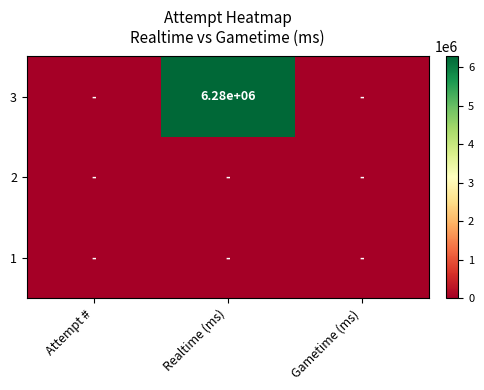

The 3 series shows 6280000 at Realtime (ms). True or false?

True